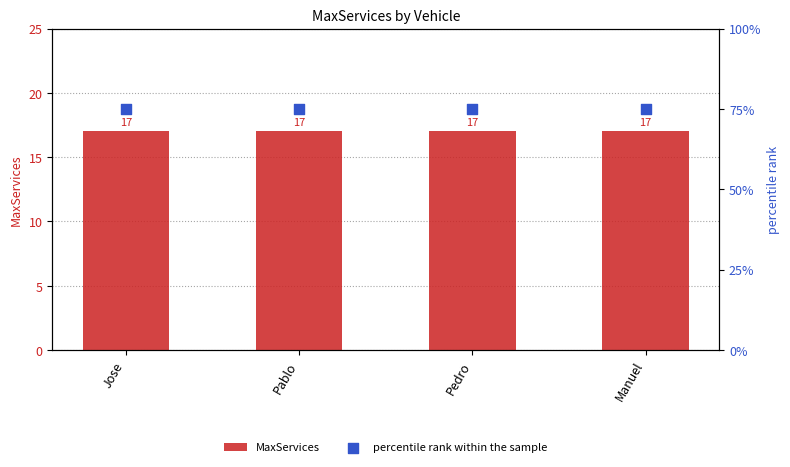

Which series reaches the maximum Y coordinate?

percentile rank within the sample